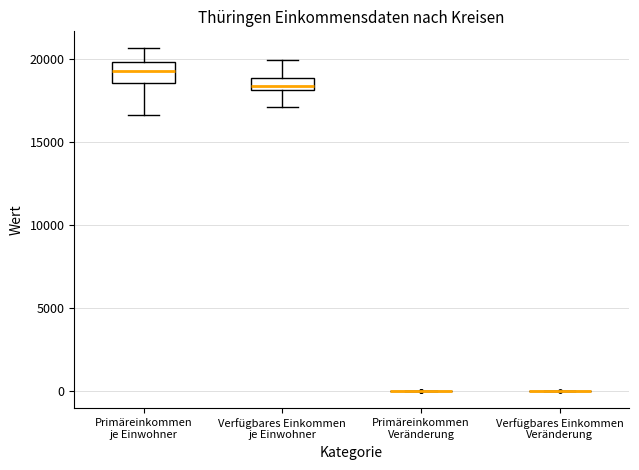

Comparing the boxes themselves (not the whiskers), which one is the tallest?

Primäreinkommen je Einwohner